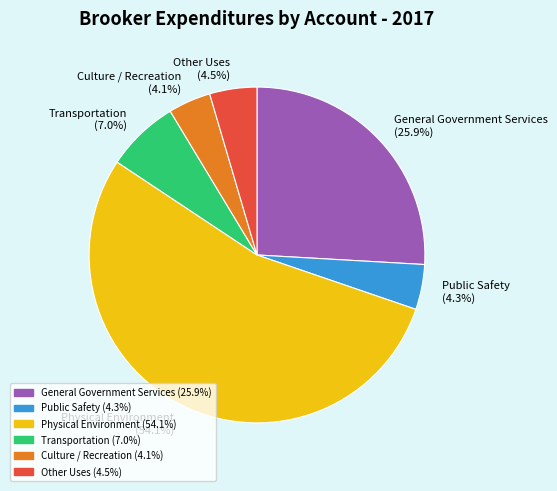

What is the ratio of the value at Physical Environment (54.1%) to the value at Culture / Recreation (4.1%)?

13.2